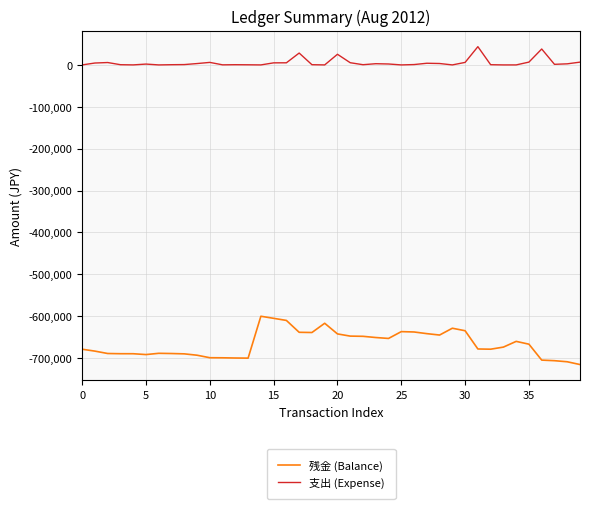

What is the sum of all 支出 (Expense) values?

212889